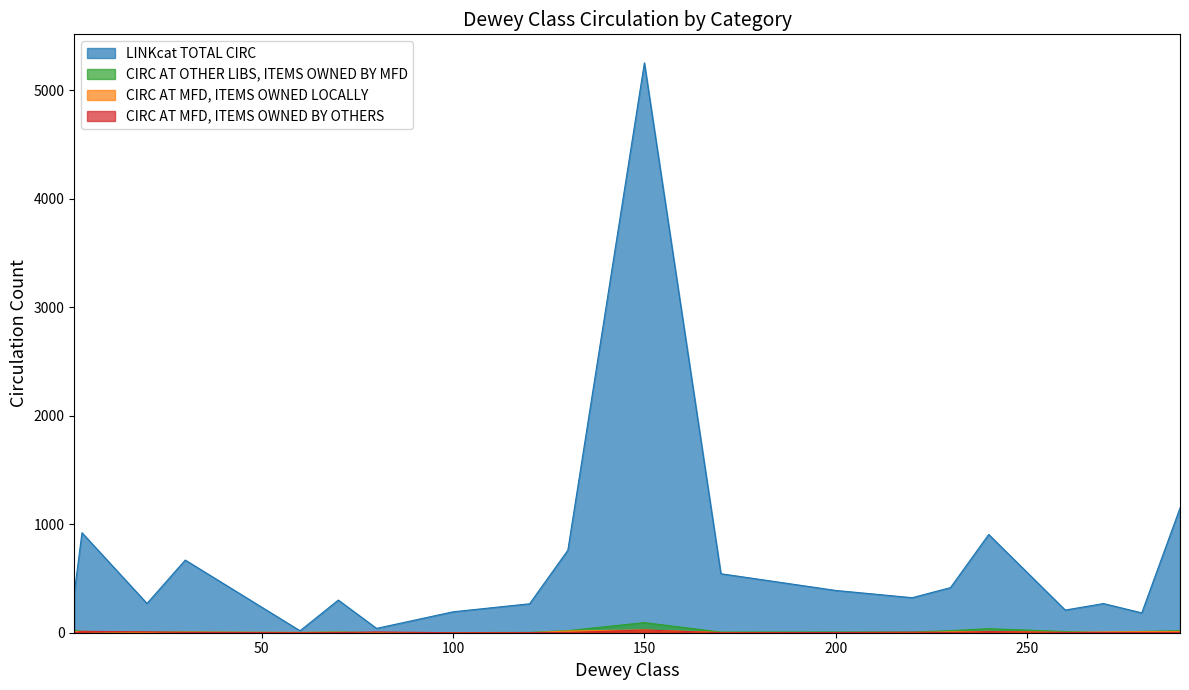

How many values in the LINKcat TOTAL CIRC series exceed 368?

9